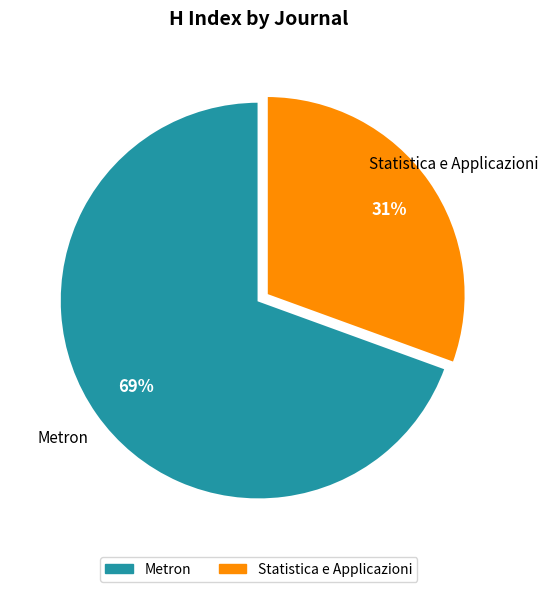

Does any single category account for the majority?

Yes